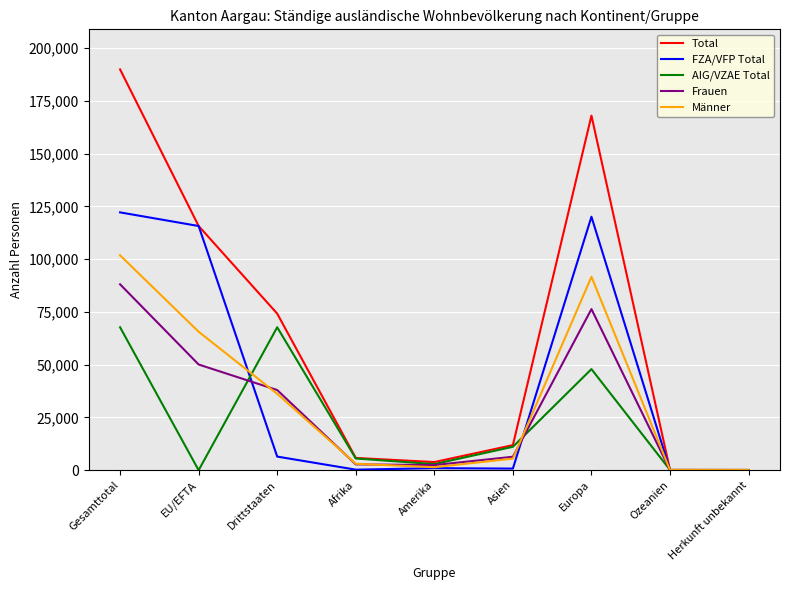

Which series changed the most between Gesamttotal and Afrika?

Total